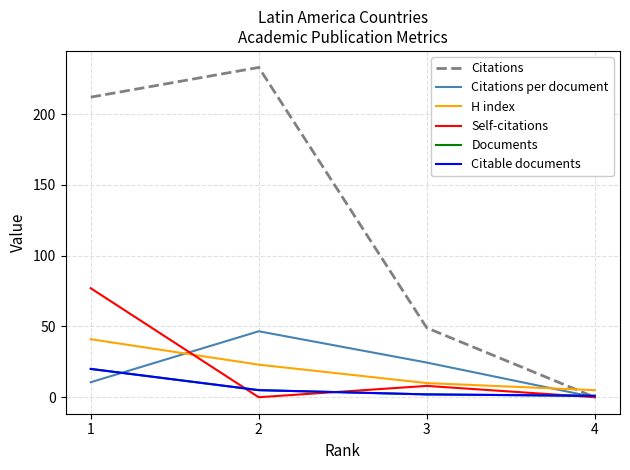

Rank the series at 2 from lowest to highest value.

Self-citations, Documents, Citable documents, H index, Citations per document, Citations